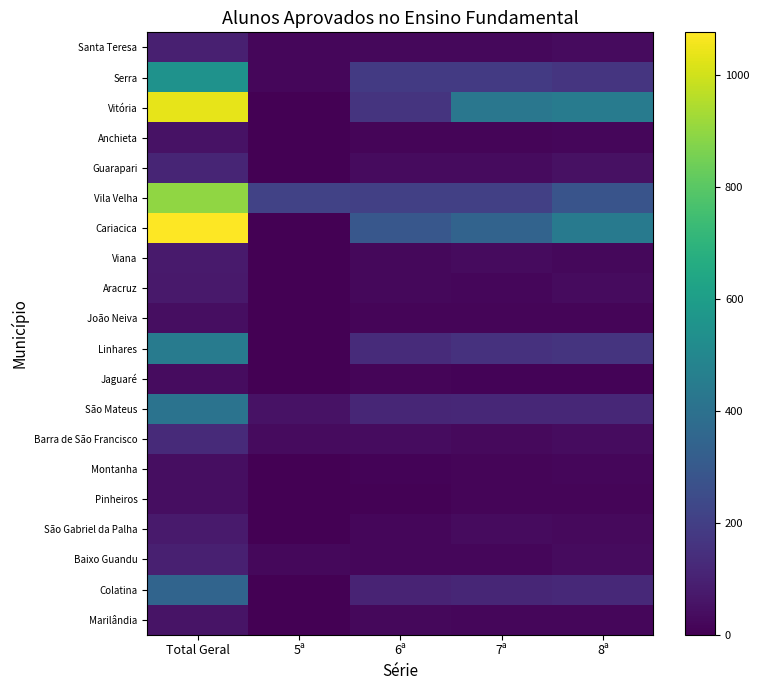

Reading left to right, list all the values displayed in this chart.

Santa Teresa: Total Geral=95	5ª=17	6ª=23	7ª=22	8ª=33
Serra: Total Geral=548	5ª=18	6ª=183	7ª=182	8ª=165
Vitória: Total Geral=1037	5ª=0	6ª=162	7ª=429	8ª=446
Anchieta: Total Geral=51	5ª=0	6ª=15	7ª=16	8ª=20
Guarapari: Total Geral=113	5ª=0	6ª=32	7ª=31	8ª=50
Vila Velha: Total Geral=900	5ª=213	6ª=206	7ª=202	8ª=279
Cariacica: Total Geral=1077	5ª=0	6ª=291	7ª=341	8ª=445
Viana: Total Geral=76	5ª=0	6ª=22	7ª=30	8ª=24
Aracruz: Total Geral=75	5ª=0	6ª=25	7ª=19	8ª=31
João Neiva: Total Geral=41	5ª=0	6ª=13	7ª=15	8ª=13
Linhares: Total Geral=447	5ª=0	6ª=133	7ª=153	8ª=161
Jaguaré: Total Geral=37	5ª=0	6ª=16	7ª=10	8ª=11
São Mateus: Total Geral=412	5ª=54	6ª=117	7ª=122	8ª=119
Barra de São Francisco: Total Geral=130	5ª=32	6ª=36	7ª=27	8ª=35
Montanha: Total Geral=40	5ª=0	6ª=9	7ª=14	8ª=17
Pinheiros: Total Geral=39	5ª=0	6ª=7	7ª=16	8ª=16
São Gabriel da Palha: Total Geral=78	5ª=0	6ª=20	7ª=30	8ª=28
Baixo Guandu: Total Geral=94	5ª=23	6ª=19	7ª=20	8ª=32
Colatina: Total Geral=349	5ª=0	6ª=107	7ª=116	8ª=126
Marilândia: Total Geral=58	5ª=0	6ª=22	7ª=18	8ª=18